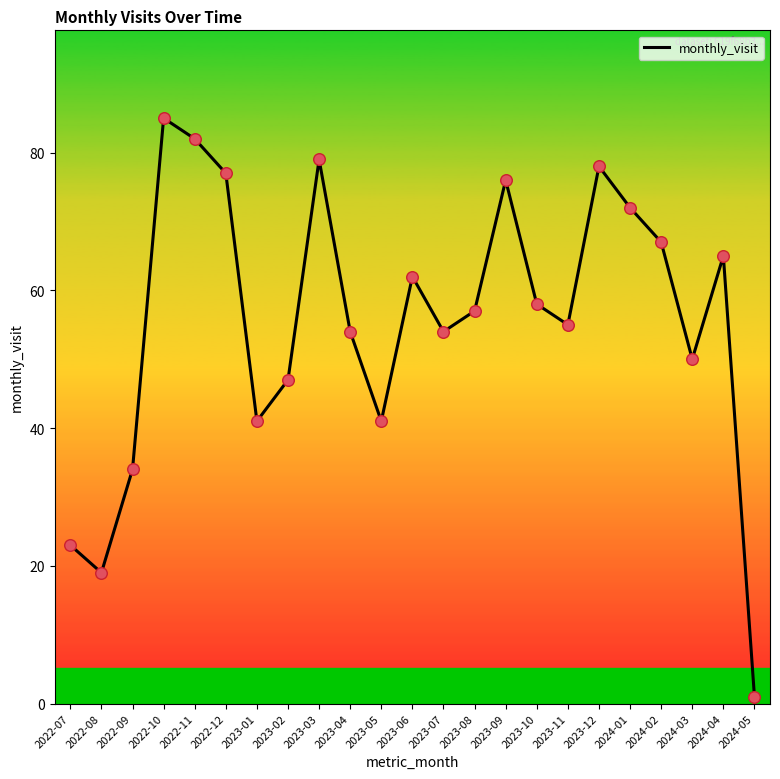

What is the change in value from 2022-07 to 2022-11?

+59